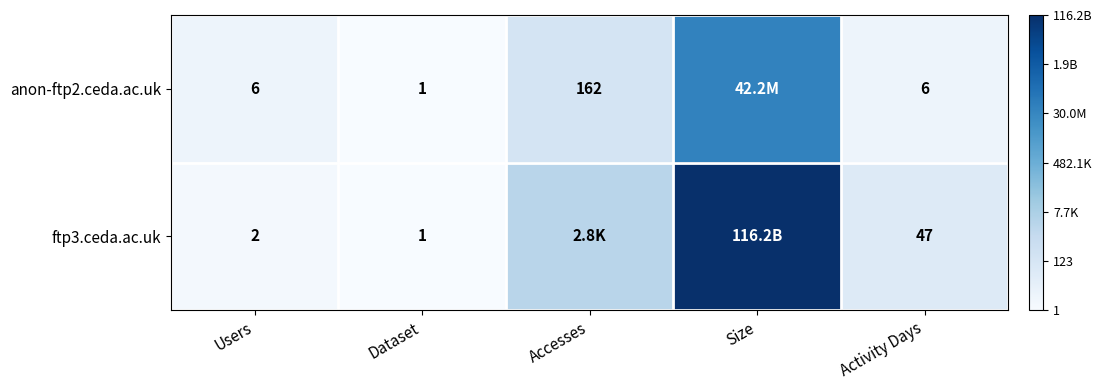

At which category is the sum across all series the highest?

Size